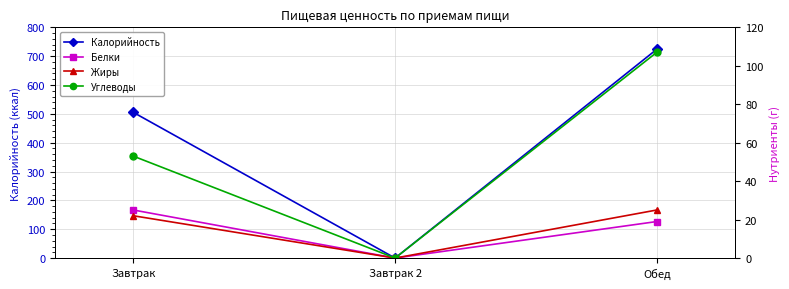

What is the sum of the Углеводы values at Завтрак and Обед?

160